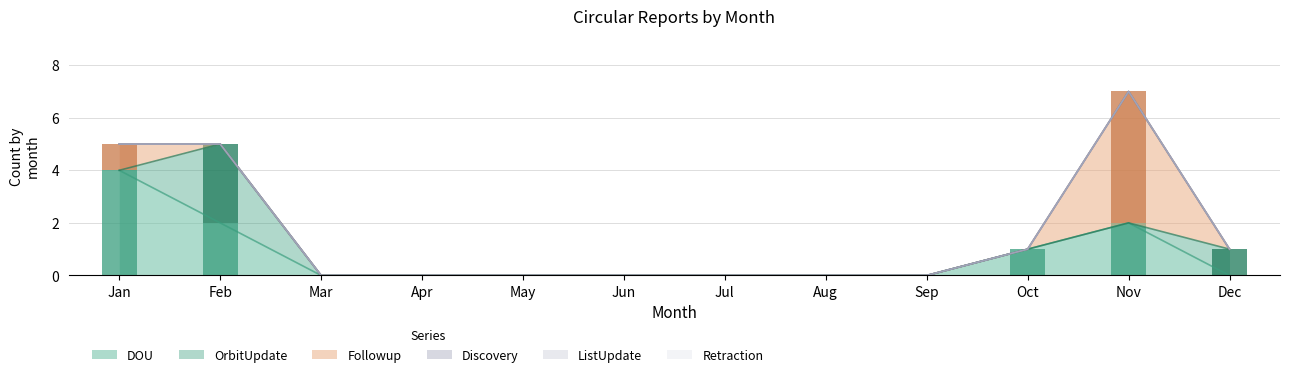

The ListUpdate series shows 0 at Nov. True or false?

True